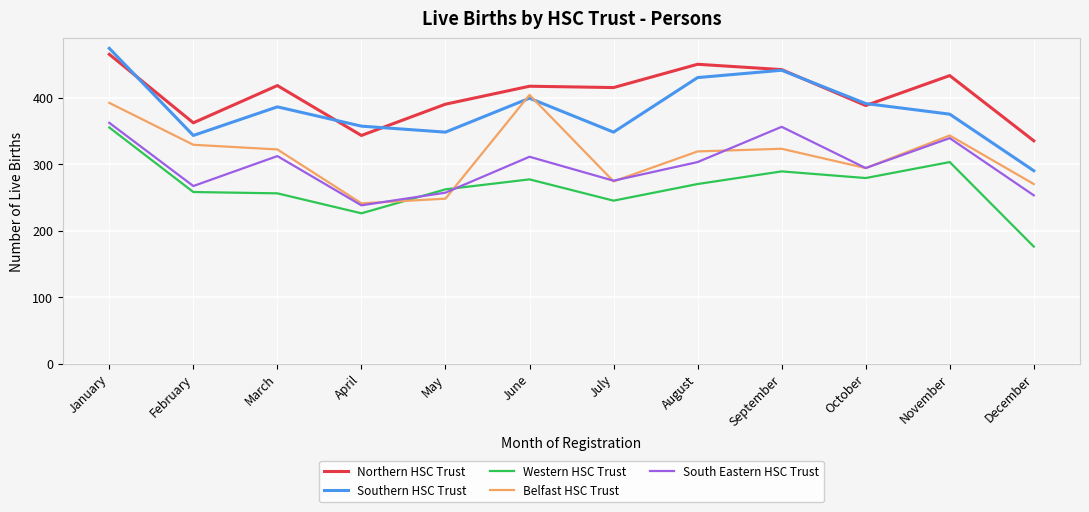

What are all the series names shown in the legend?

Northern HSC Trust, Southern HSC Trust, Western HSC Trust, Belfast HSC Trust, South Eastern HSC Trust